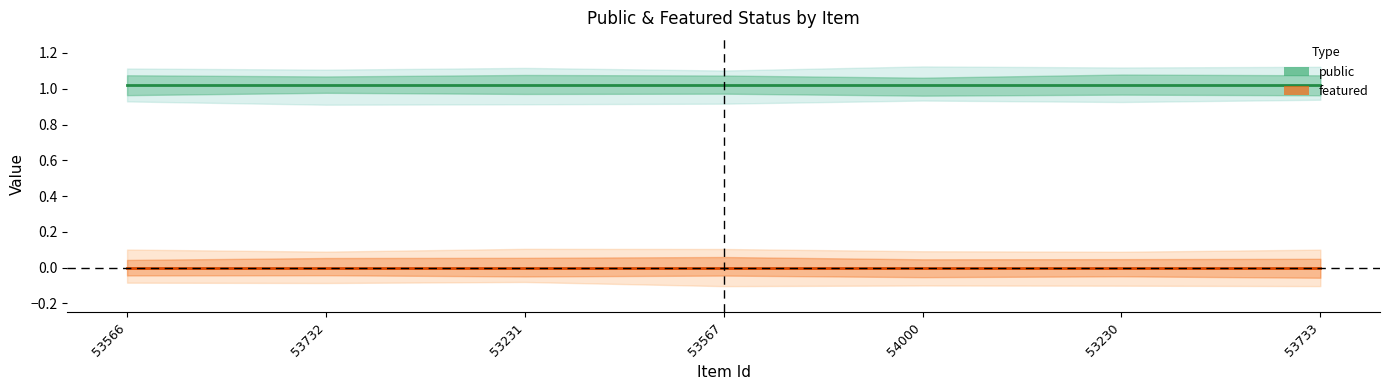

What is the total value across all series at 53566?

1.0